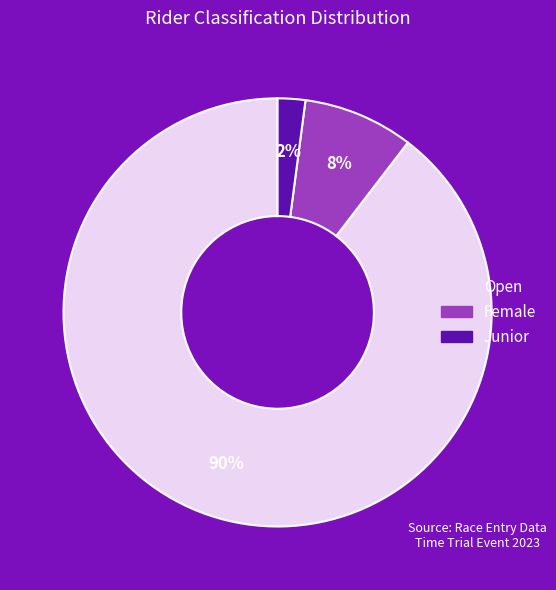

Is there a majority slice in this chart?

Yes